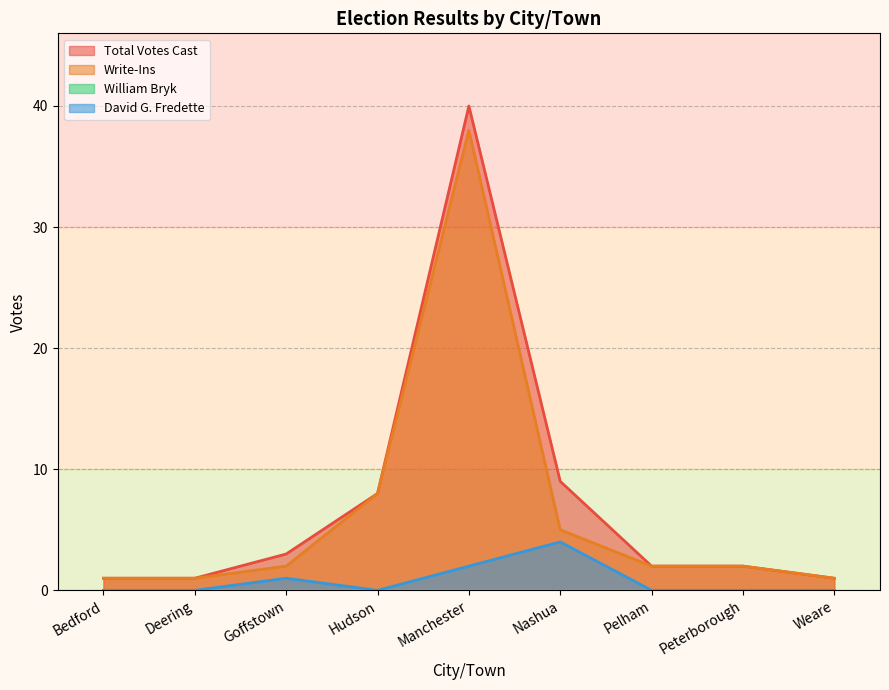

At Bedford, list the series in order from smallest to largest.

David G. Fredette, Total Votes Cast, Write-Ins